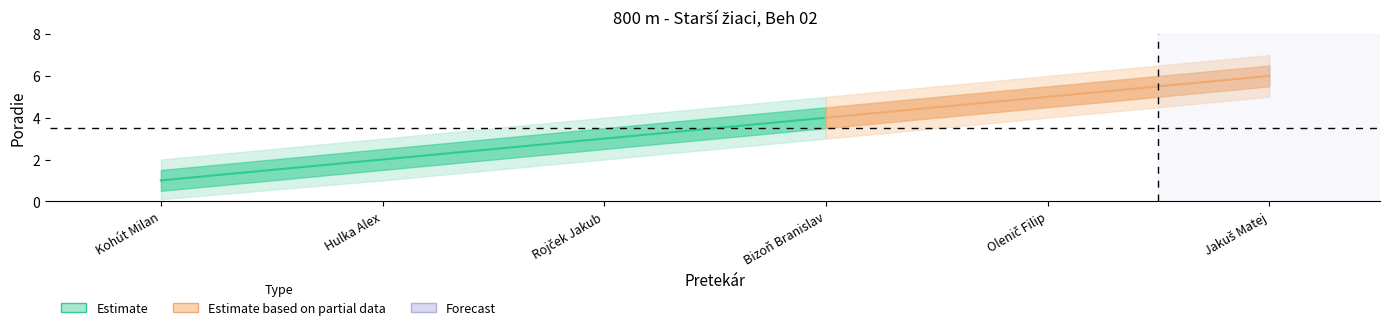

What is the label of the 4th point from the right?

Rojček Jakub